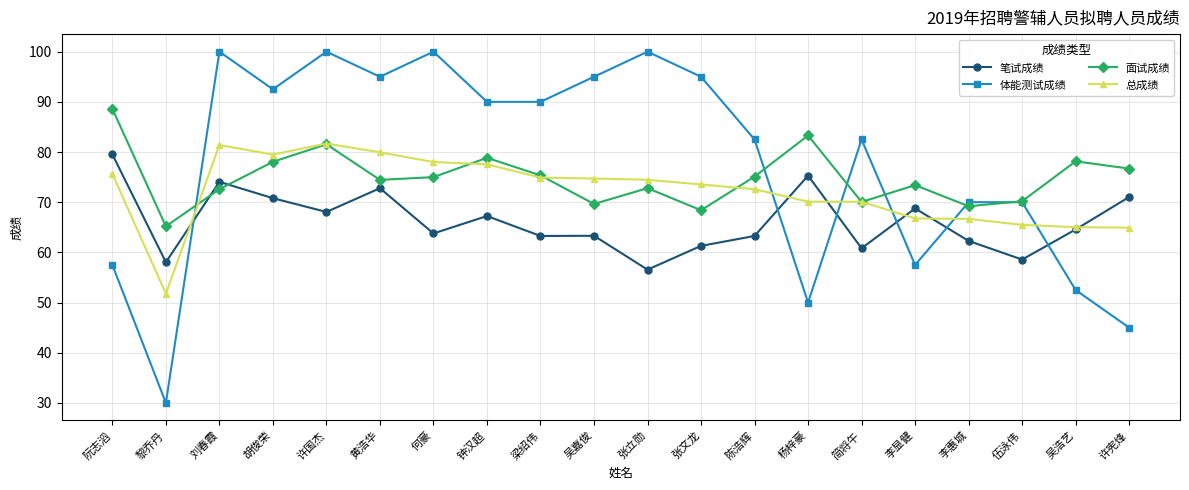

The value of 笔试成绩 at 吴浩艺 is 64.6. True or false?

True